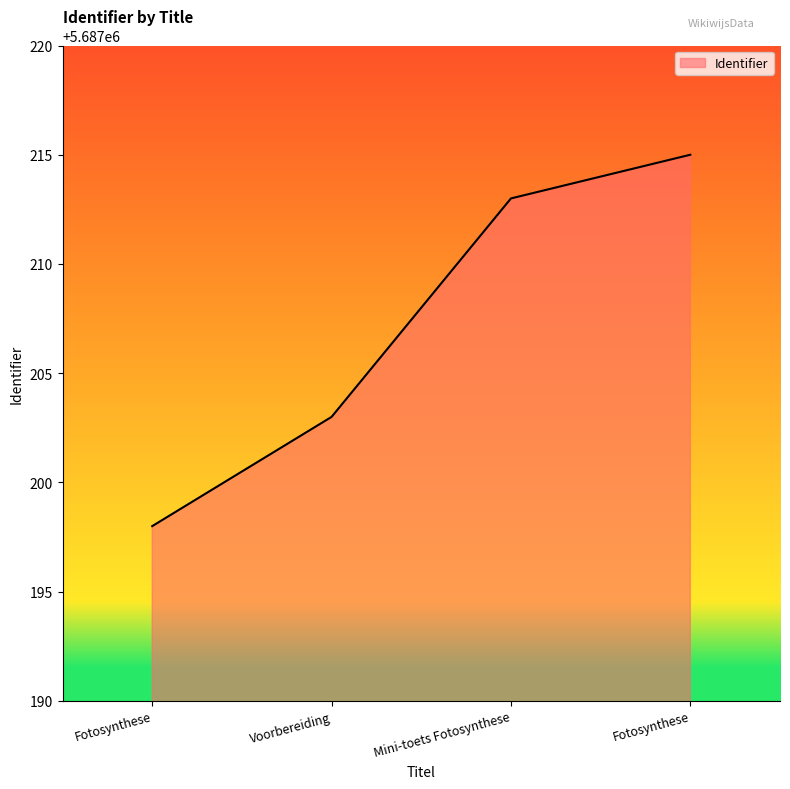

True or false: the data shows 9703907 at Fotosynthese.

False